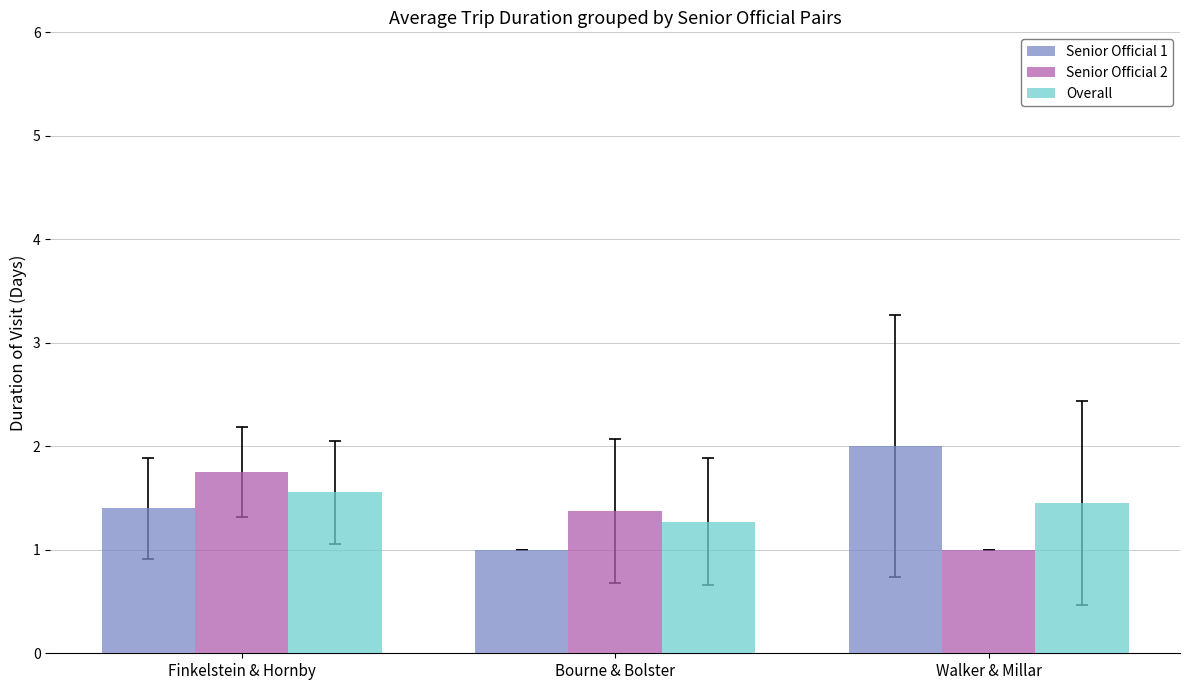

At Finkelstein & Hornby, list the series in order from smallest to largest.

Senior Official 1, Overall, Senior Official 2